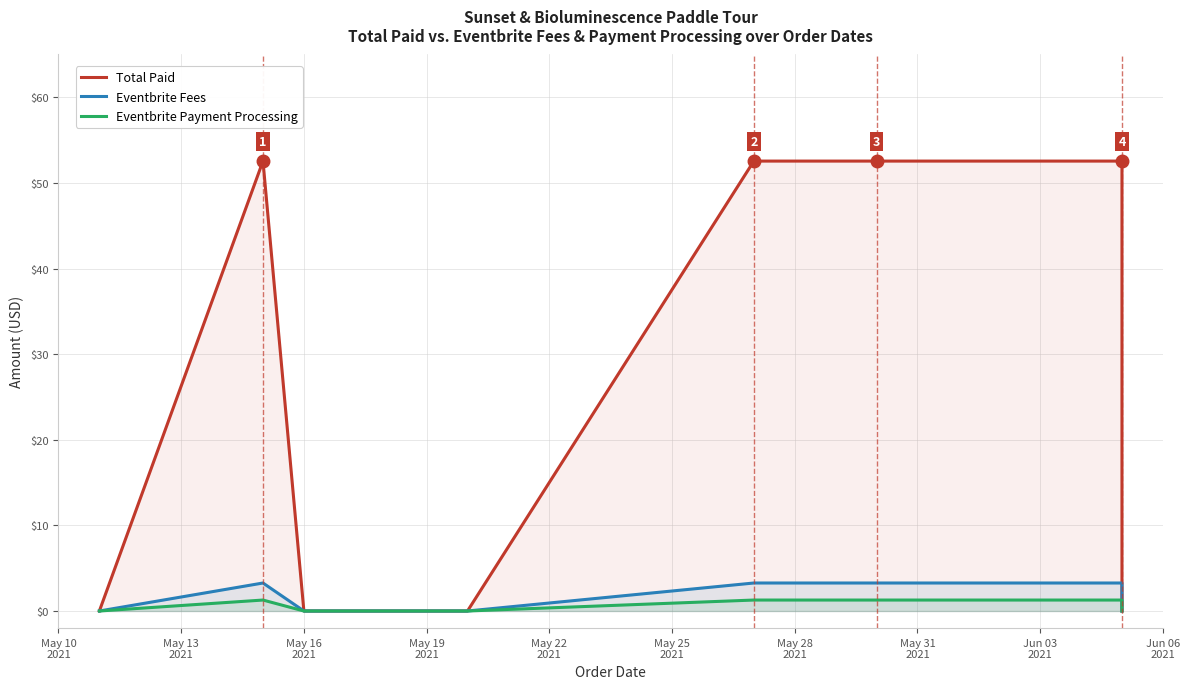

What are all the series names shown in the legend?

Total Paid, Eventbrite Fees, Eventbrite Payment Processing